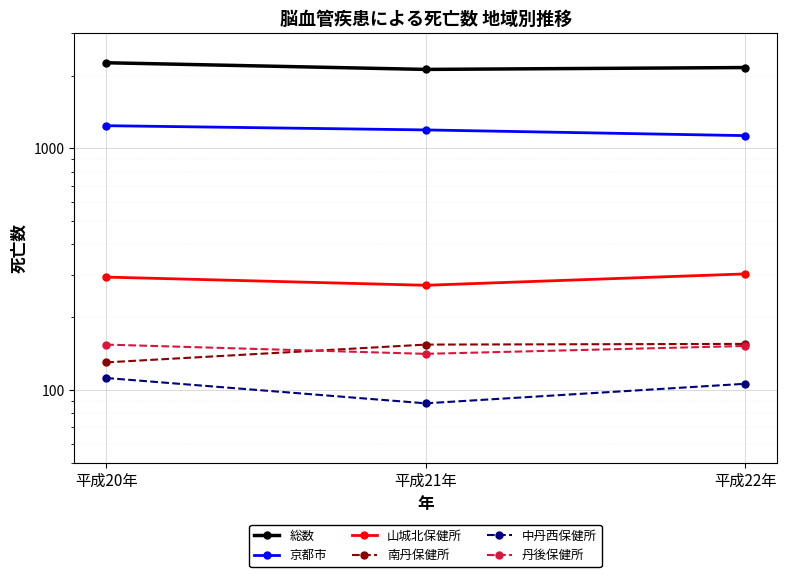

What is the approximate value of 京都市 at 平成22年, to the nearest 10?

1130